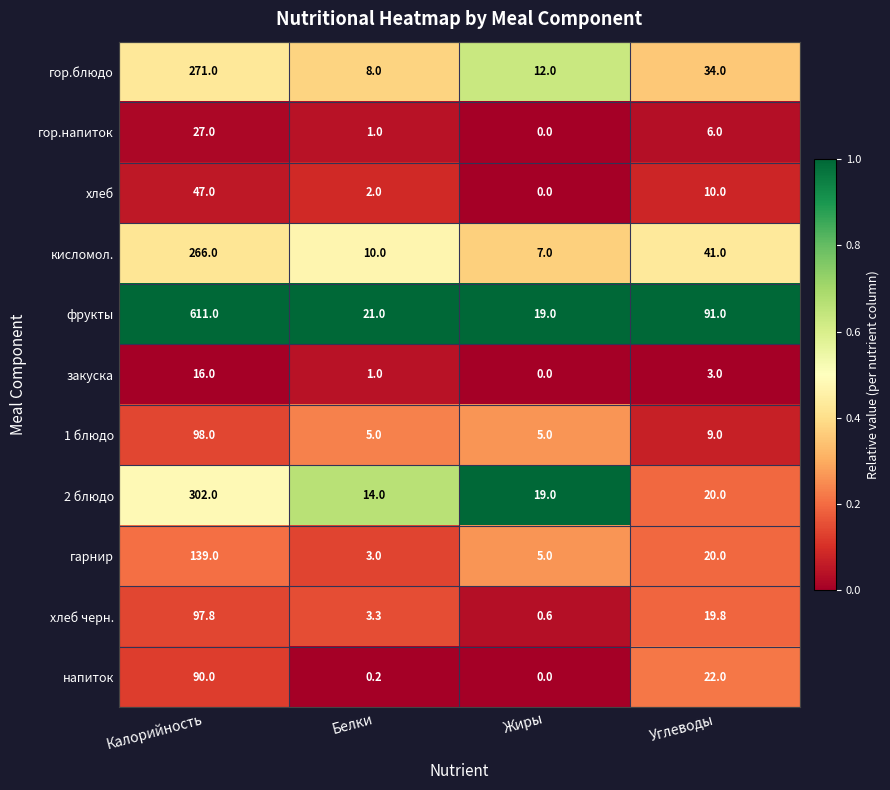

The value of напиток at Углеводы is 22.0. True or false?

True